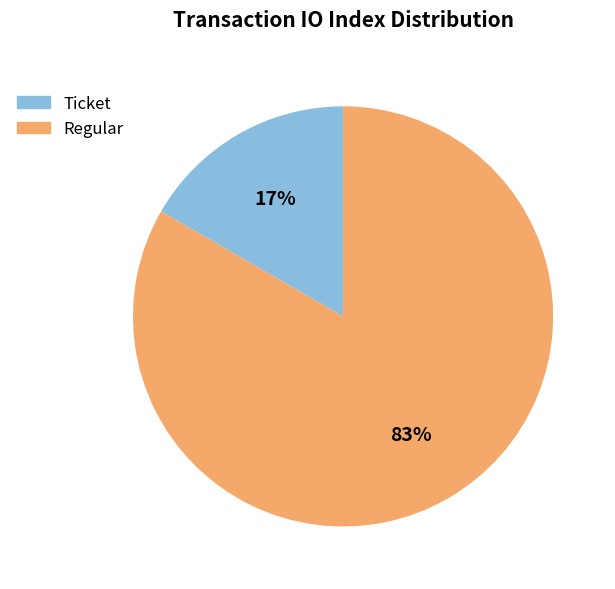

Which has a higher value, Regular or Ticket?

Regular